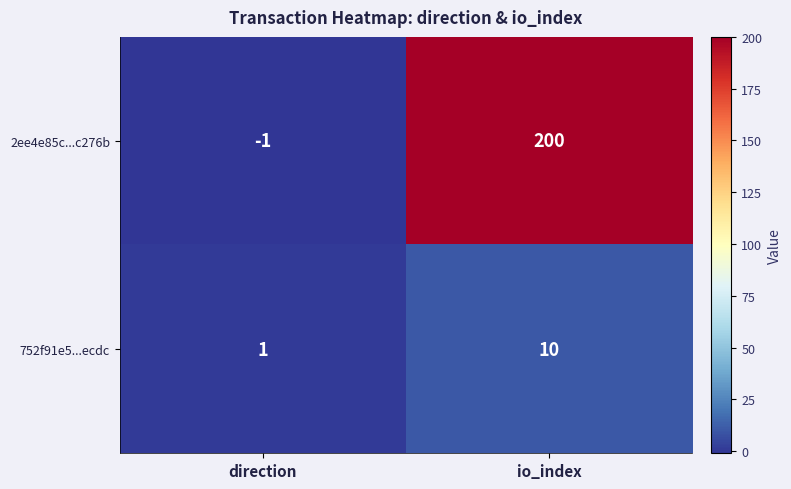

What is the sum of the 752f91e5...ecdc values at direction and io_index?

11